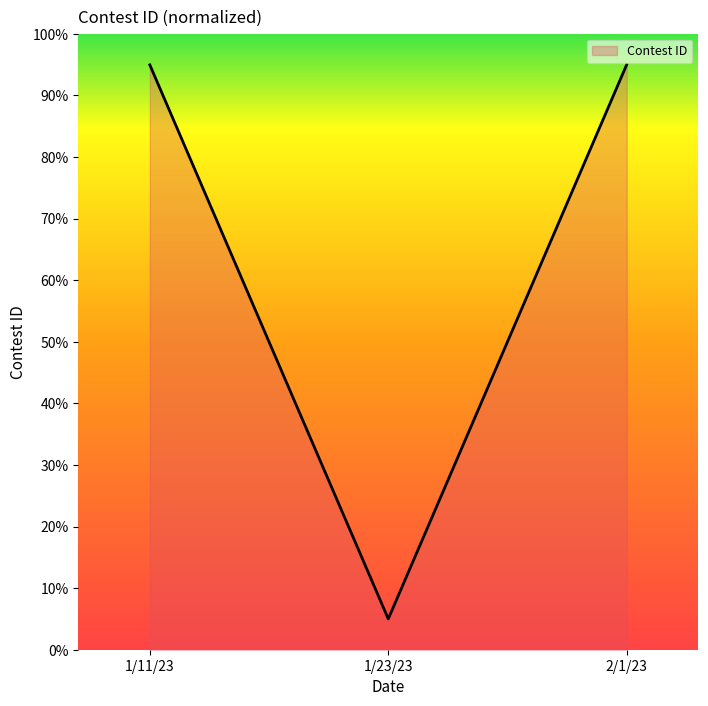

How many categories are shown in the chart?

3